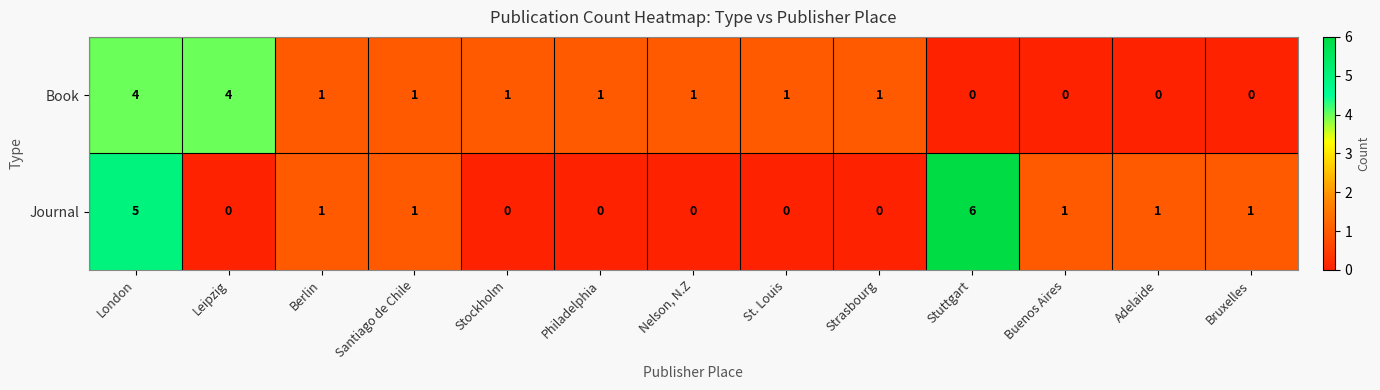

What is the total value across all series at Strasbourg?

1